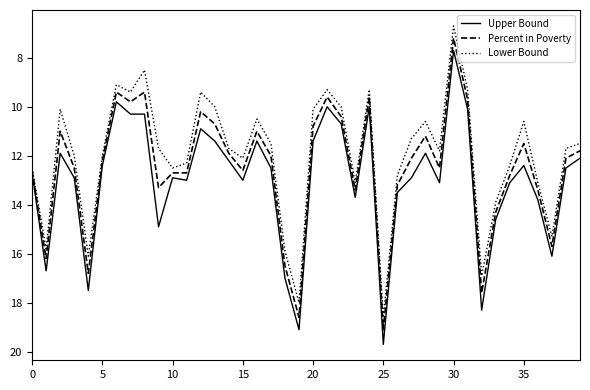

What is the average value of the Upper Bound series?

13.0